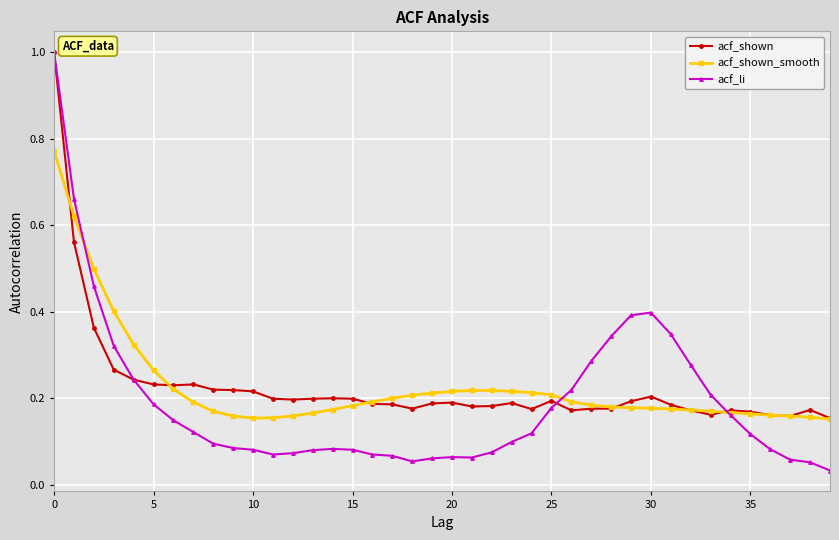

What is the maximum value shown in the chart?

1.0